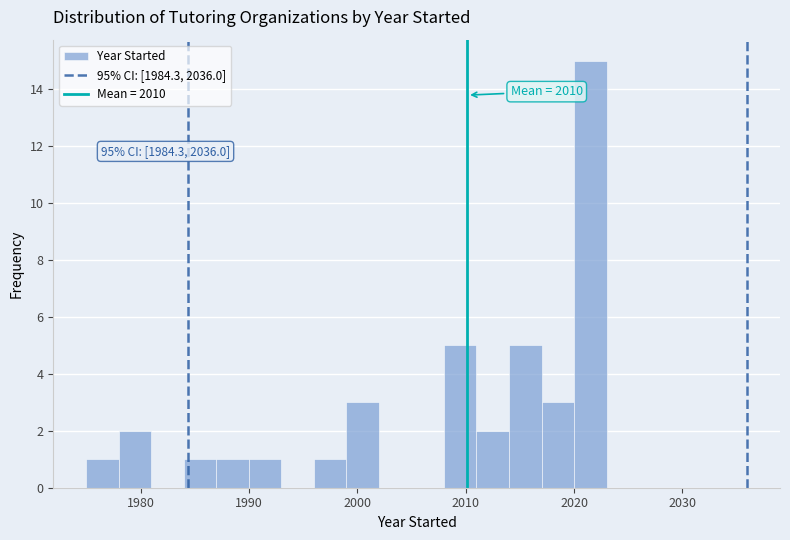

Around what value on the x-axis is the tallest bar? Give the approximate position of its centre, as read against the axis.

2022